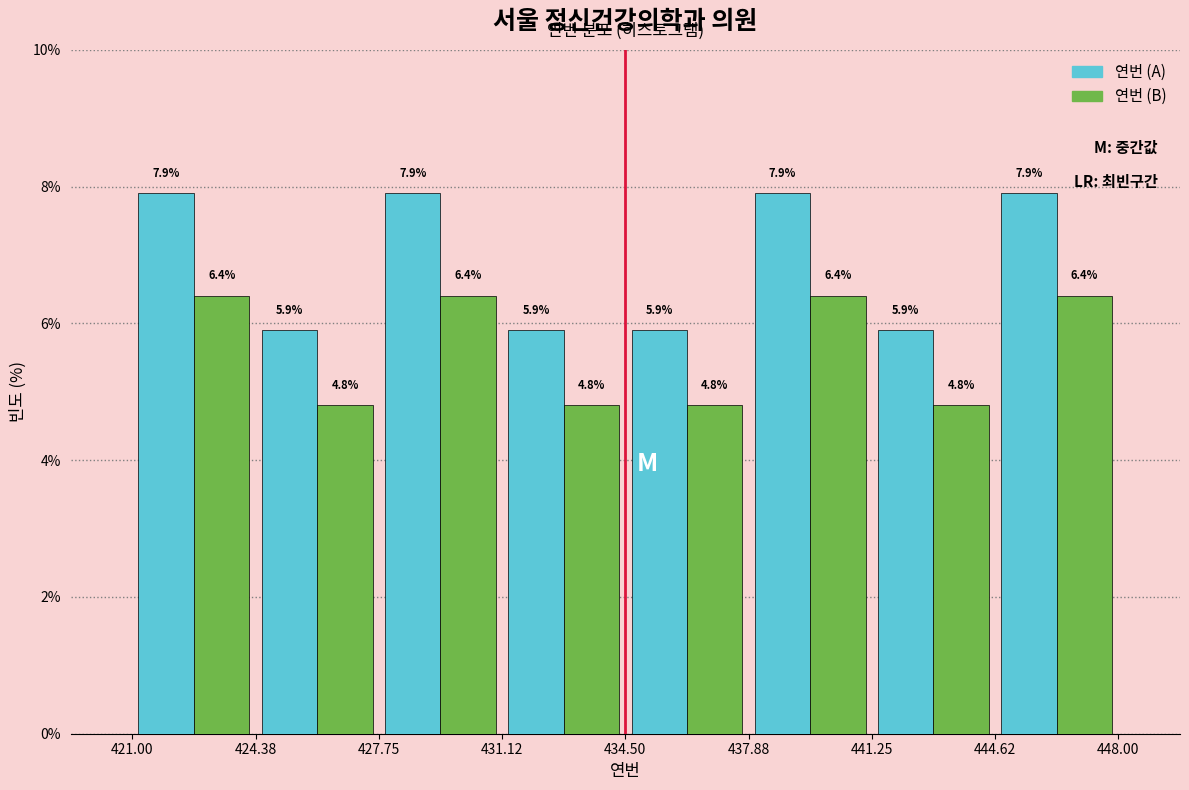

Reading left to right, list every range on the x-axis with the height of the bar of each series over it.

421.00 to 424.38: 연번 (A)=7.9	연번 (B)=6.4
424.38 to 427.75: 연번 (A)=5.9	연번 (B)=4.8
427.75 to 431.12: 연번 (A)=7.9	연번 (B)=6.4
431.12 to 434.50: 연번 (A)=5.9	연번 (B)=4.8
434.50 to 437.88: 연번 (A)=5.9	연번 (B)=4.8
437.88 to 441.25: 연번 (A)=7.9	연번 (B)=6.4
441.25 to 444.62: 연번 (A)=5.9	연번 (B)=4.8
444.62 to 448.00: 연번 (A)=7.9	연번 (B)=6.4